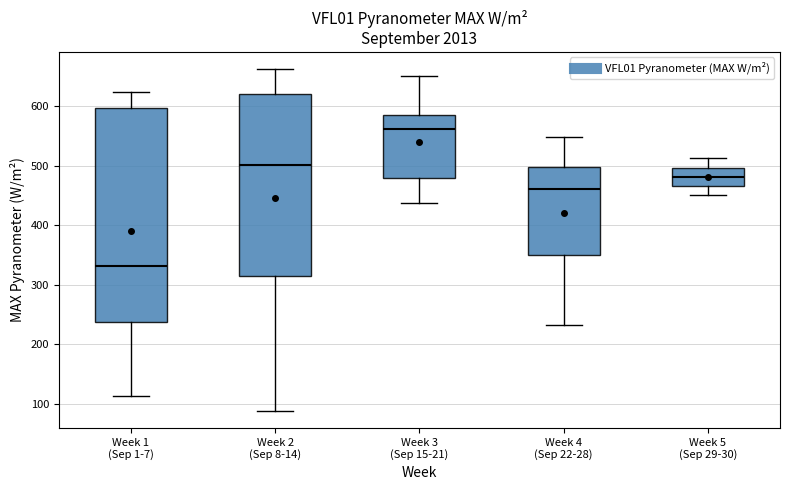

Where does the upper whisker of the box for Week 5 (Sep 29-30) end on the y-axis? The values are not printed on the chart, so give them approximately, as read against the axis.

510